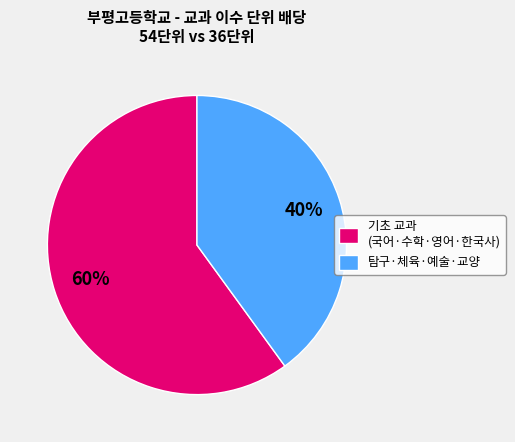

True or false: 탐구·체육·예술·교양 accounts for 40% of the total.

True